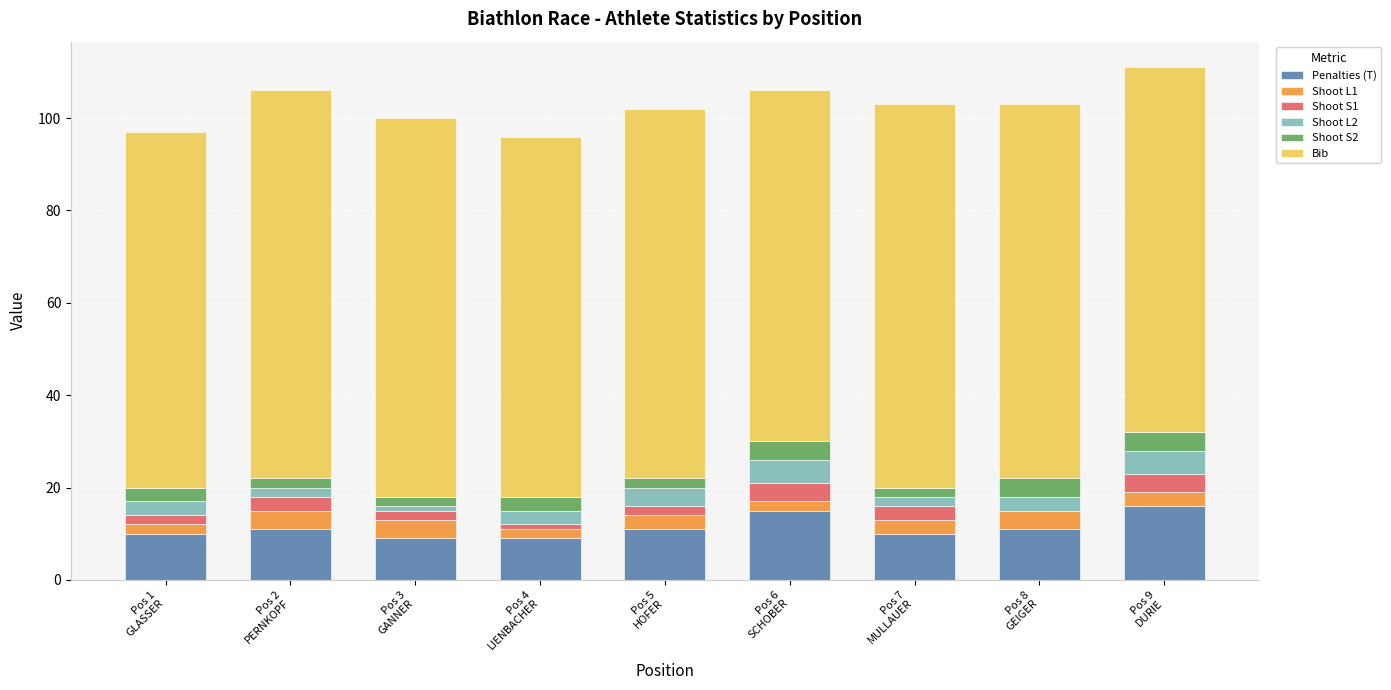

What are all the series names shown in the legend?

Penalties (T), Shoot L1, Shoot S1, Shoot L2, Shoot S2, Bib